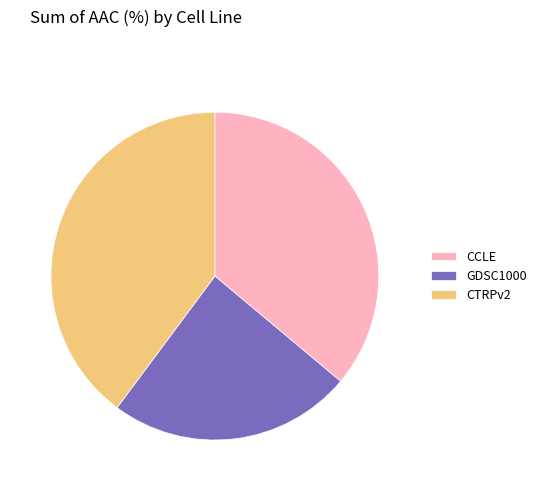

Rank the categories by value from lowest to highest.

GDSC1000, CCLE, CTRPv2